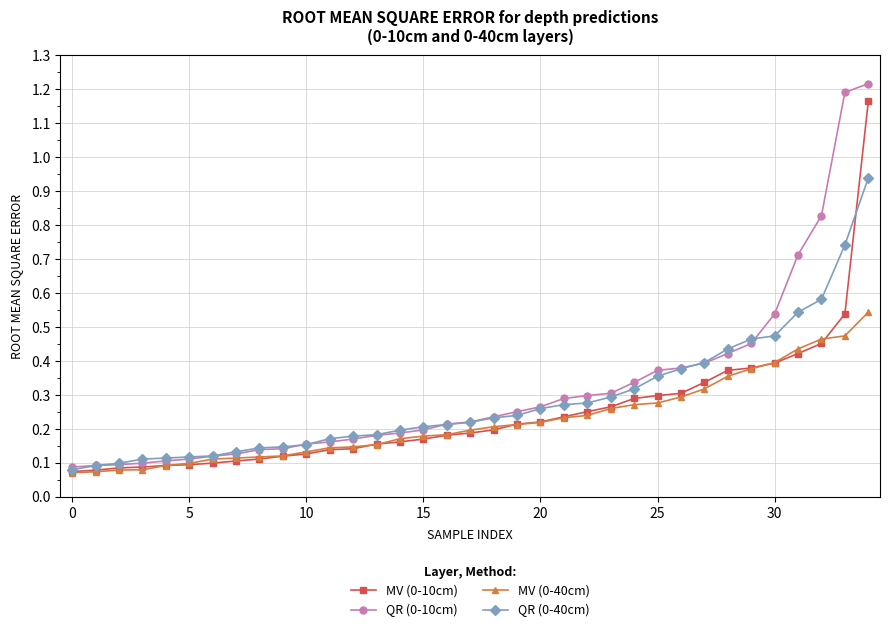

Rank the series by their maximum value, from highest to lowest.

QR (0-10cm), MV (0-10cm), QR (0-40cm), MV (0-40cm)